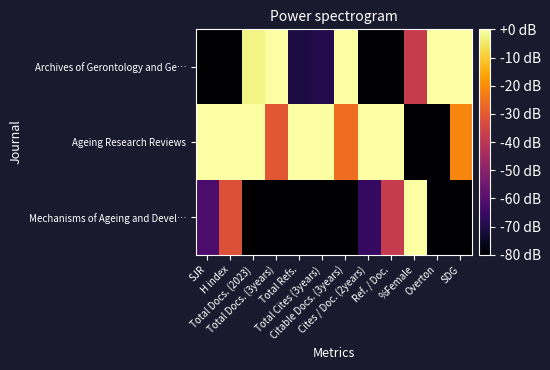

At how many categories does at least one series exceed -52?

12